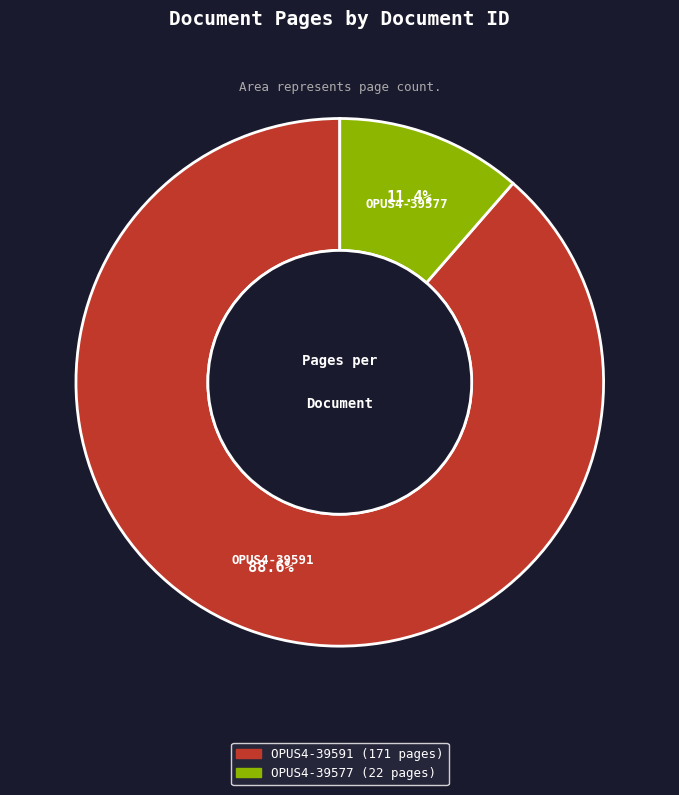

Which has a higher value, OPUS4-39591 or OPUS4-39577?

OPUS4-39591